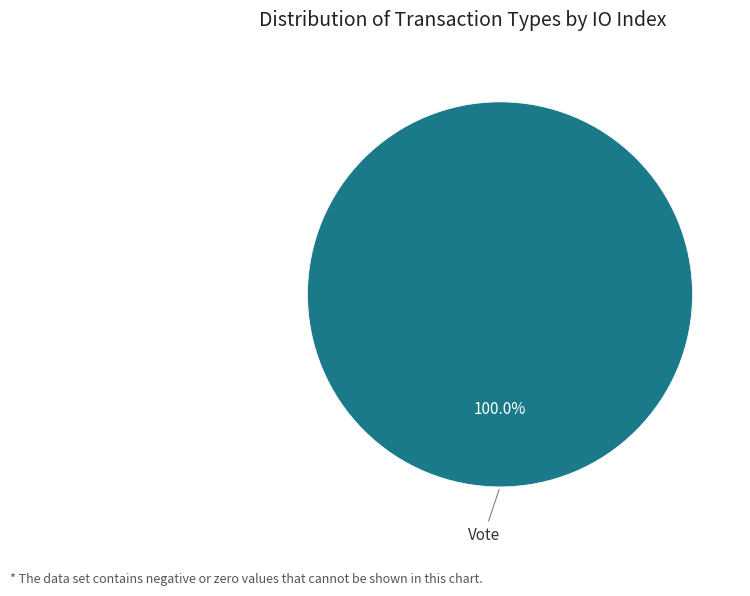

Does any single category account for the majority?

Yes